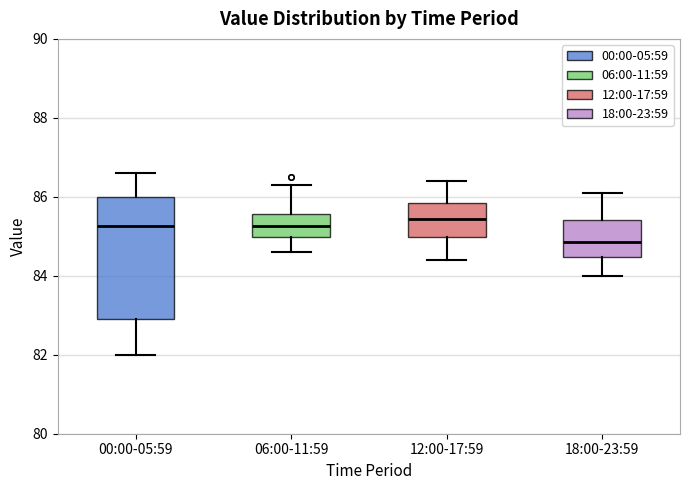

Which box's median line is the highest?

12:00-17:59